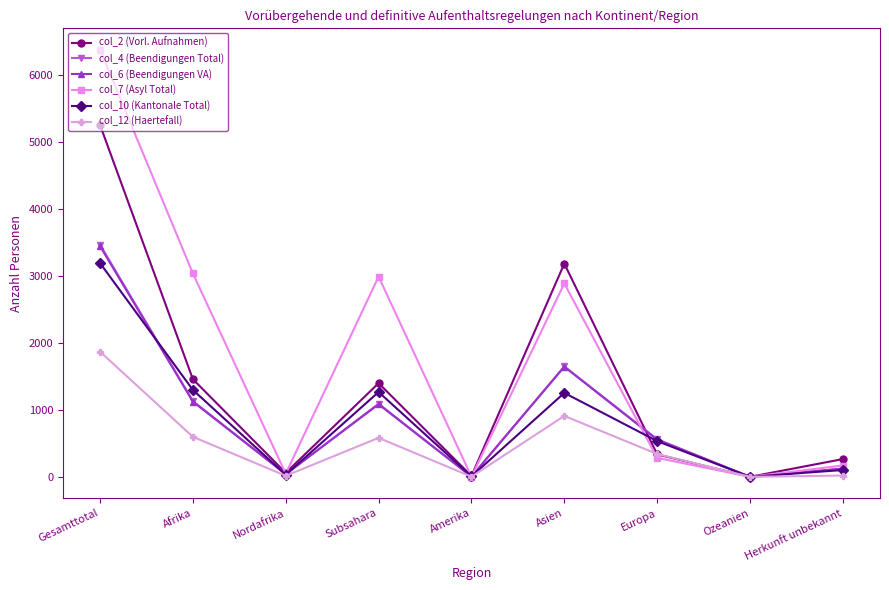

What is the difference between the maximum and minimum values in the col_12 (Haertefall) series?

1868